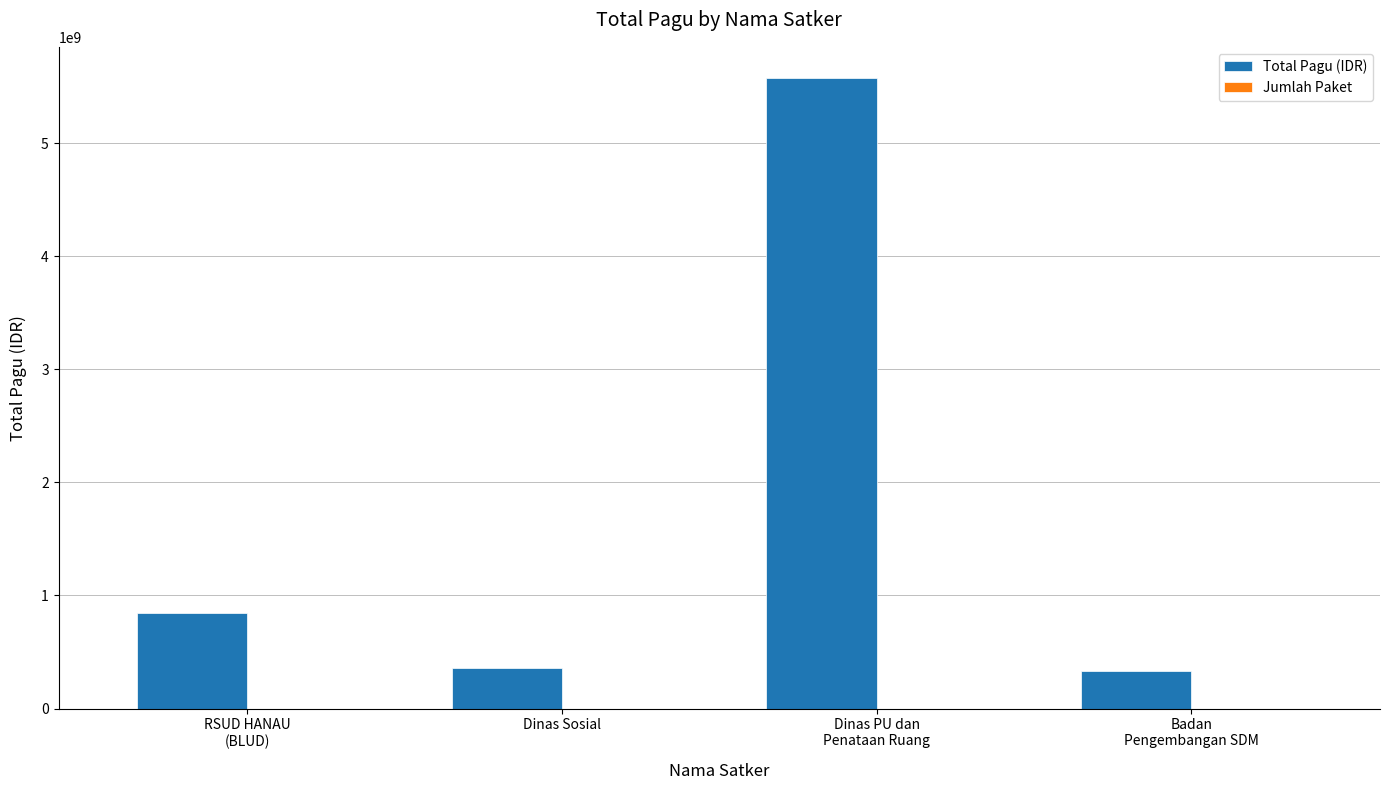

Which series has the largest total across all categories?

Total Pagu (IDR)